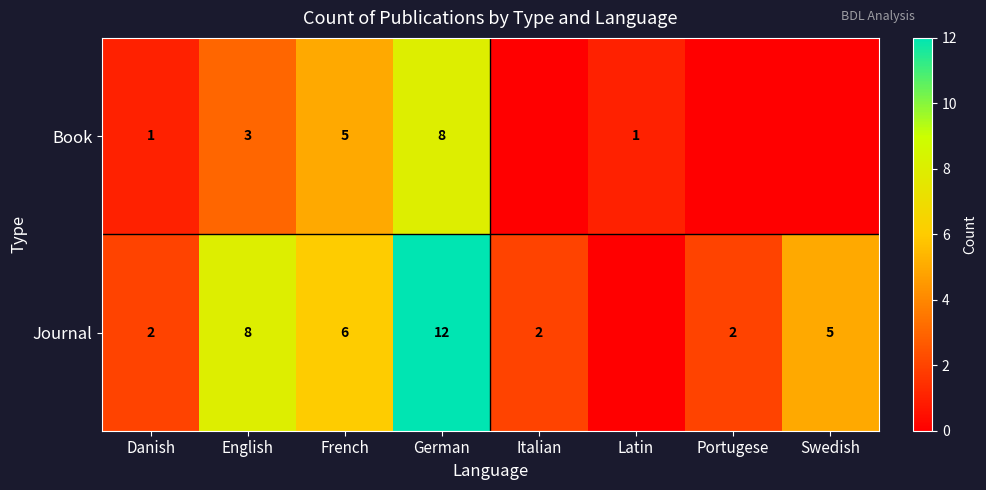

What is the sum of the Book values at French and Latin?

6